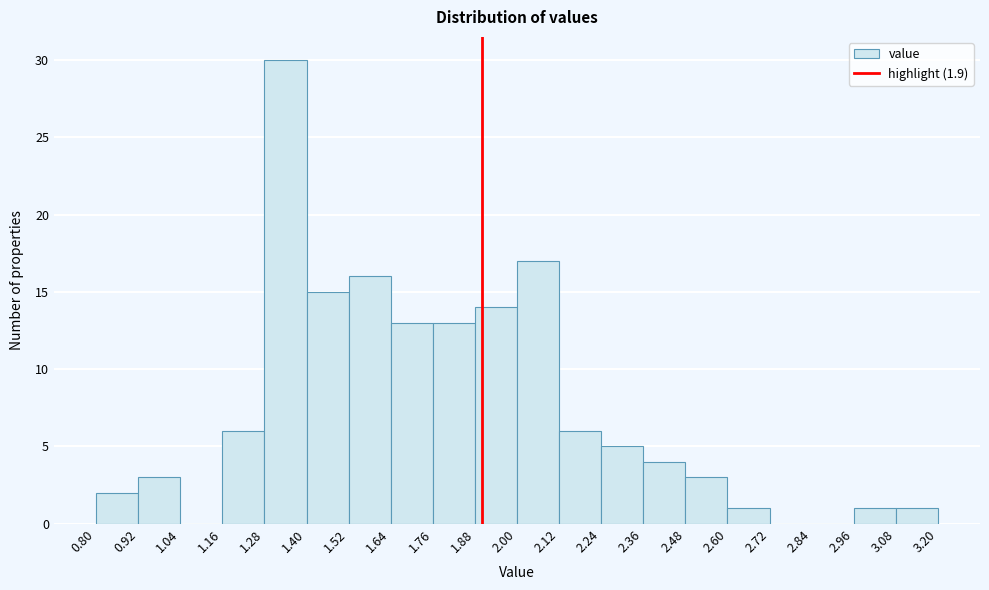

Reading left to right, list every bar in this chart as the range it spans on the x-axis followed by its height. The values are not printed on the chart, so give them approximately, as read against the axis.

0.80 to 0.92: 2
0.92 to 1.04: 3
1.04 to 1.16: 0
1.16 to 1.28: 6
1.28 to 1.40: 30
1.40 to 1.52: 15
1.52 to 1.64: 16
1.64 to 1.76: 13
1.76 to 1.88: 13
1.88 to 2.00: 14
2.00 to 2.12: 17
2.12 to 2.24: 6
2.24 to 2.36: 5
2.36 to 2.48: 4
2.48 to 2.60: 3
2.60 to 2.72: 1
2.72 to 2.84: 0
2.84 to 2.96: 0
2.96 to 3.08: 1
3.08 to 3.20: 1